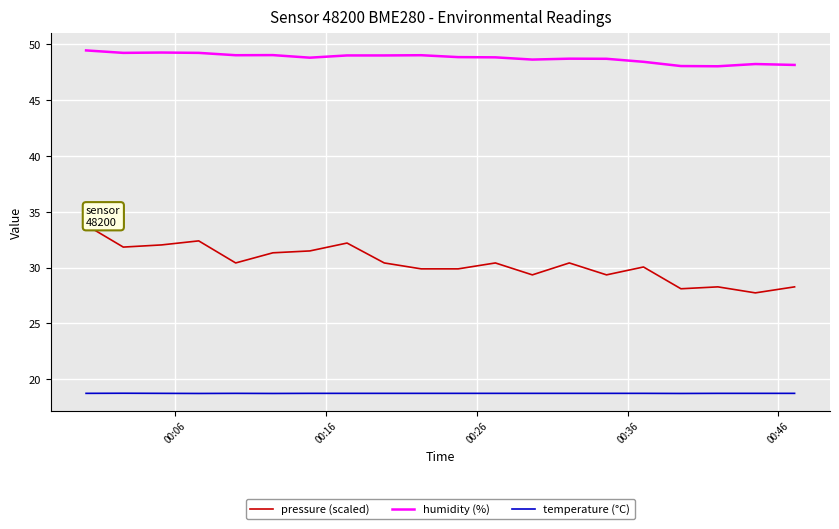

What is the lowest value of the pressure (scaled) series?

27.7